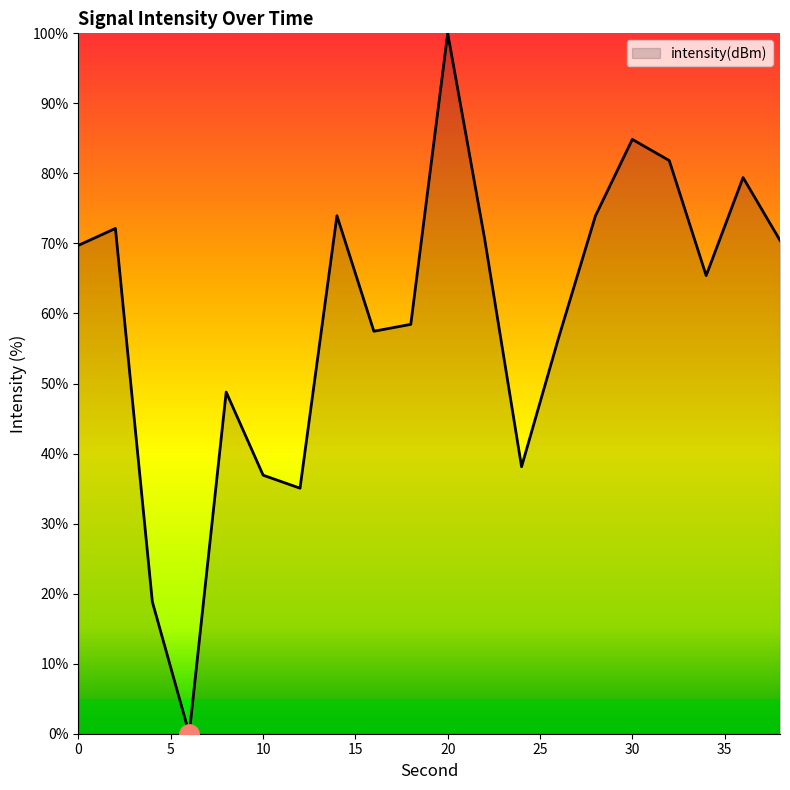

What is the greatest value displayed?

100.0